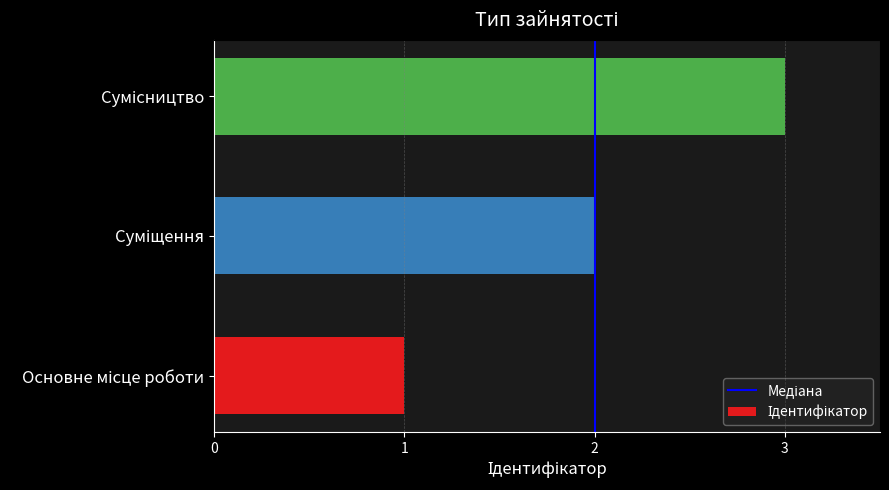

How many values are below 2?

1